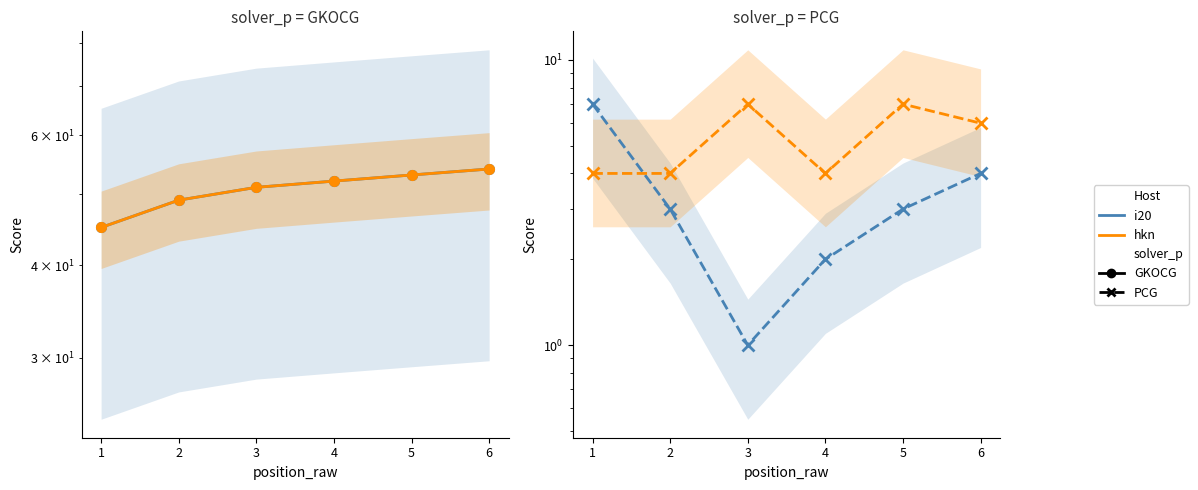

At how many categories does at least one series exceed 32?

6